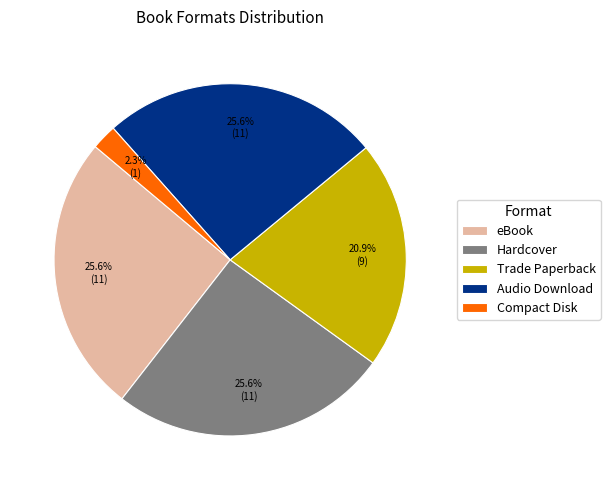

Between Compact Disk and Audio Download, which is larger?

Audio Download